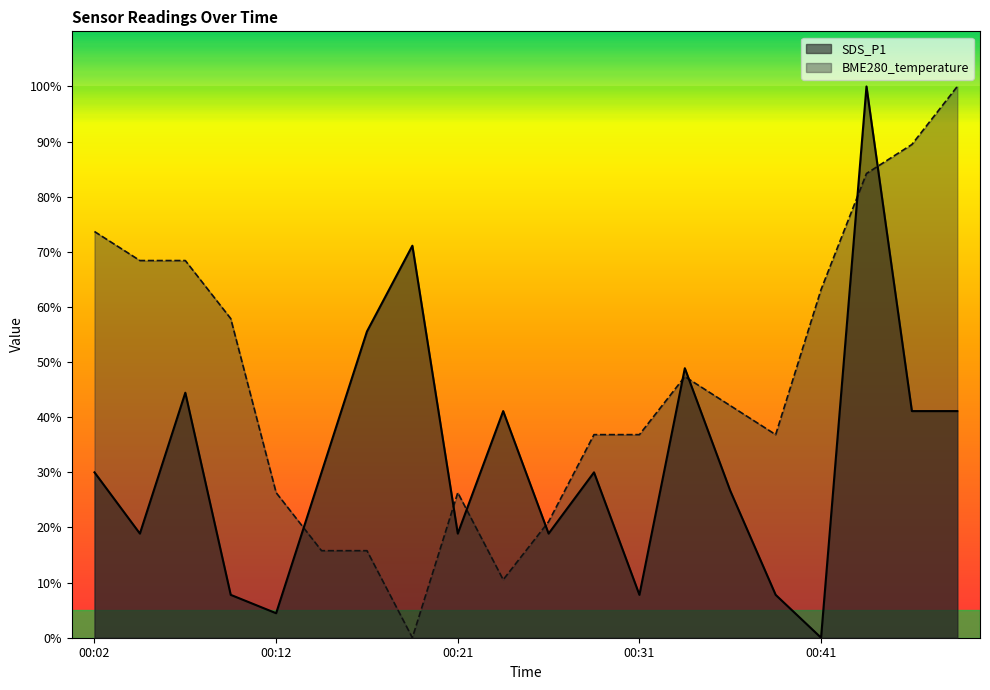

At which category is the sum across all series the highest?

00:44